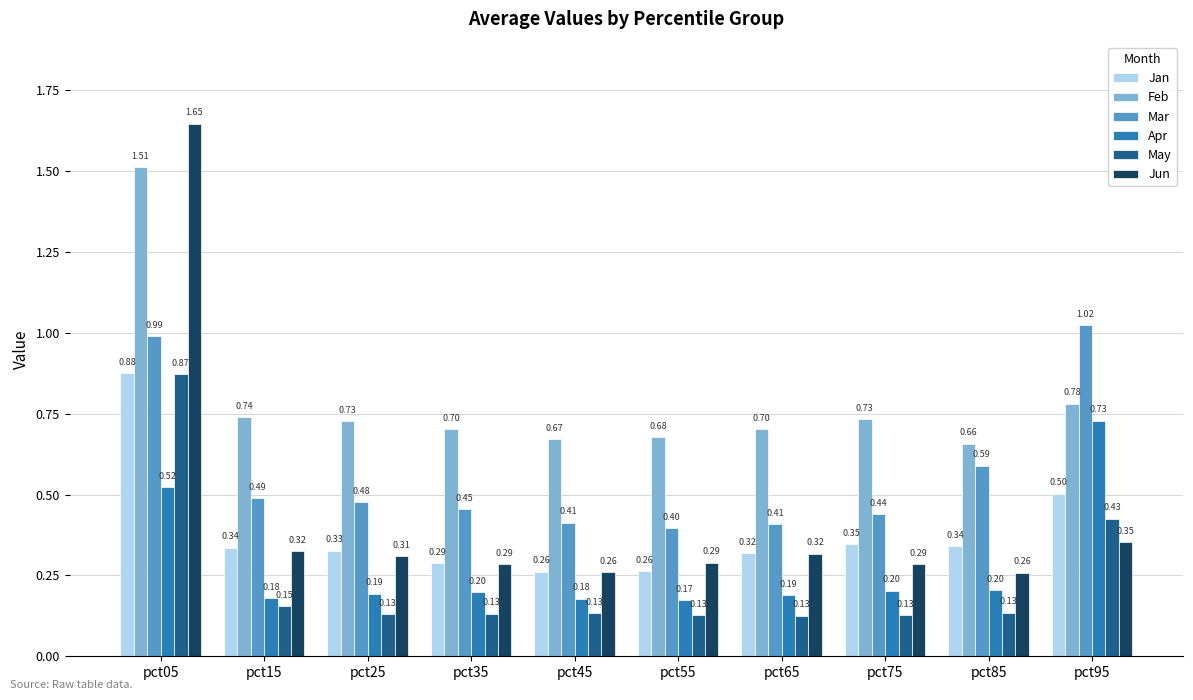

List the series in order of their peak value, highest first.

Jun, Feb, Mar, Jan, May, Apr